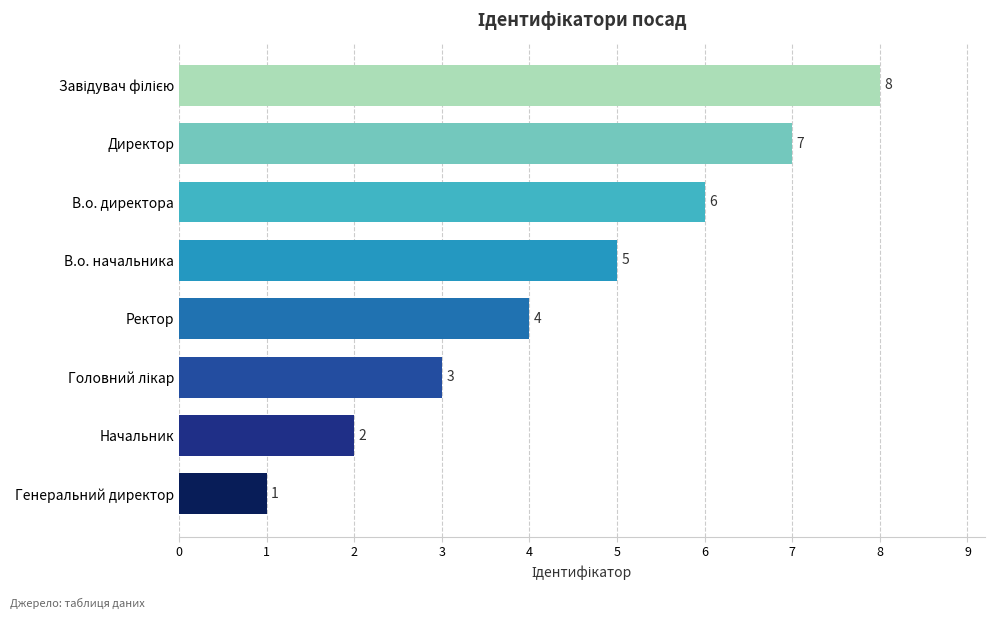

What is the difference between the maximum and minimum values?

7